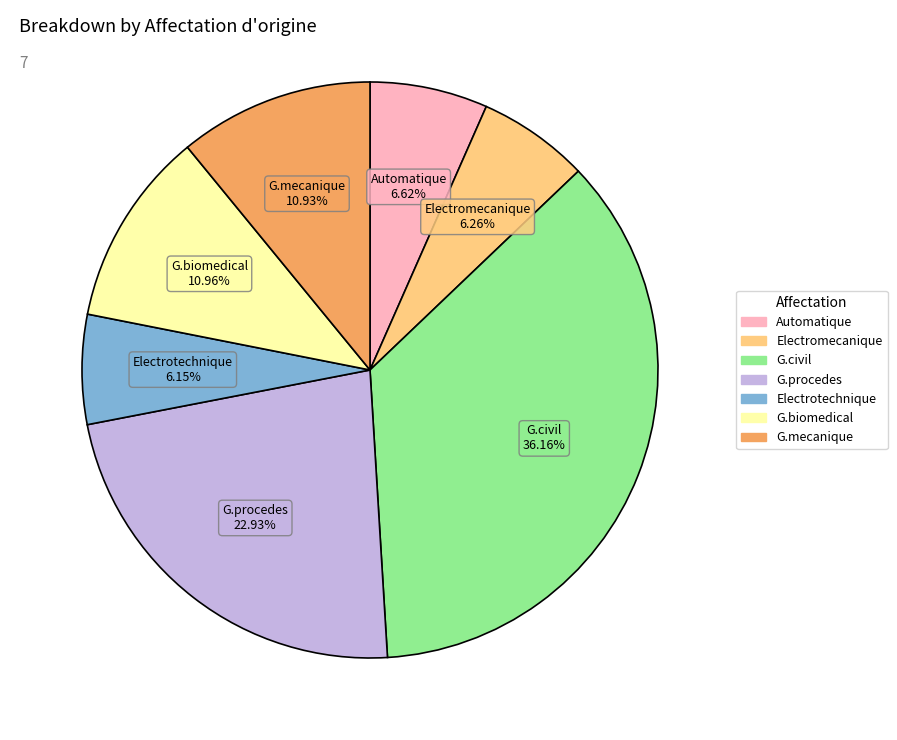

Count the number of slices in the pie.

7